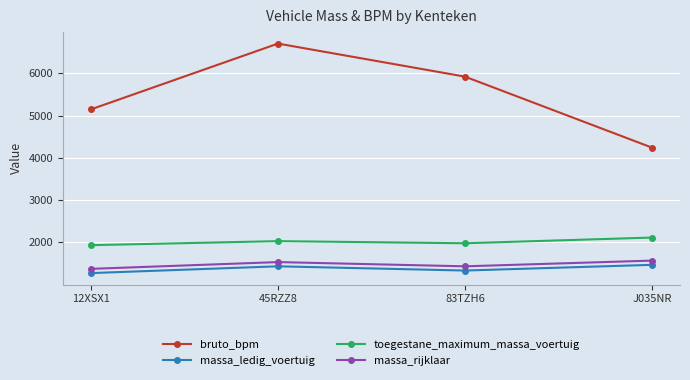

The value of massa_rijklaar at 45RZZ8 is 2096. True or false?

False